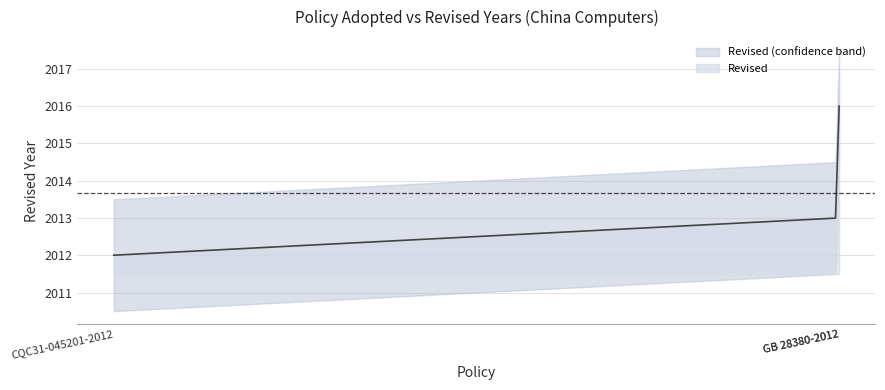

Rank the categories by value from lowest to highest.

CQC31-045201-2012, CEL-027. Microcomputers, GB 28380-2012